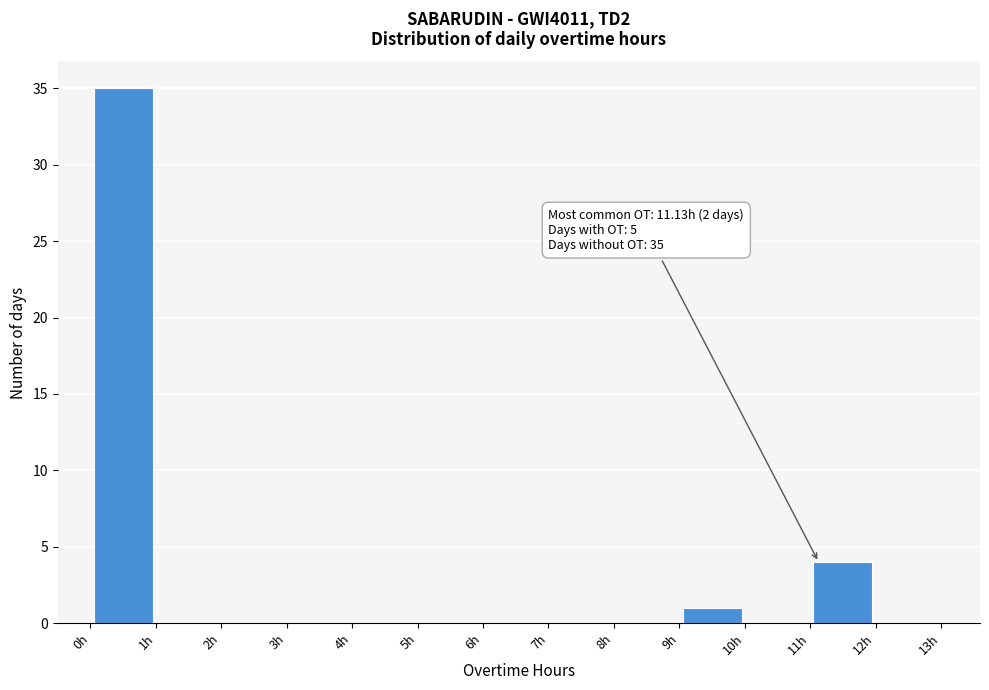

Over which range of the x-axis is the bar tallest?

0 to 1